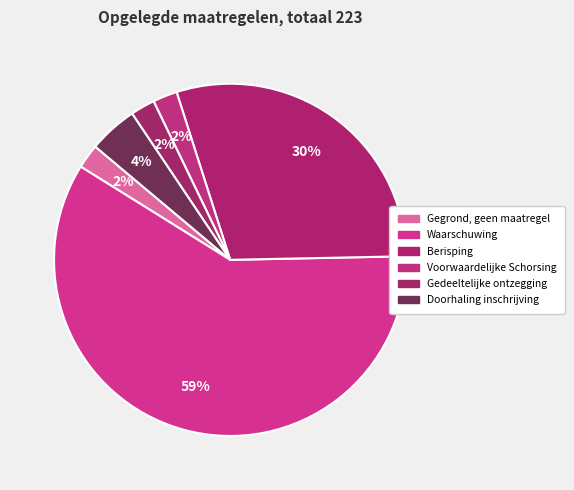

Which category has the biggest portion of the pie?

Waarschuwing